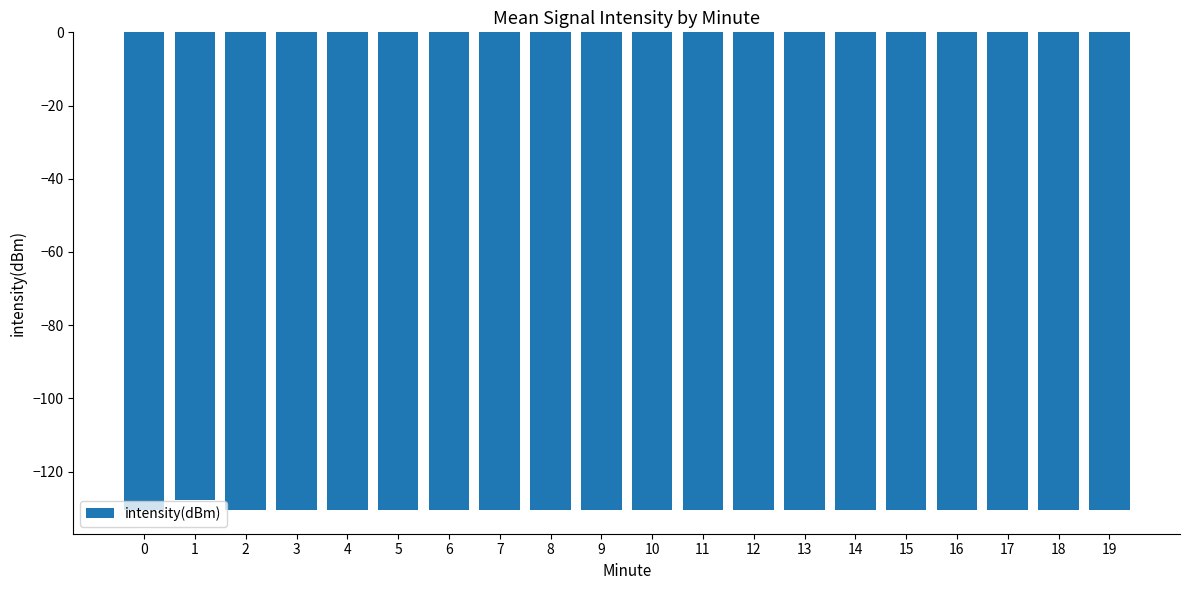

The chart shows a value of -186.5 at 19. True or false?

False